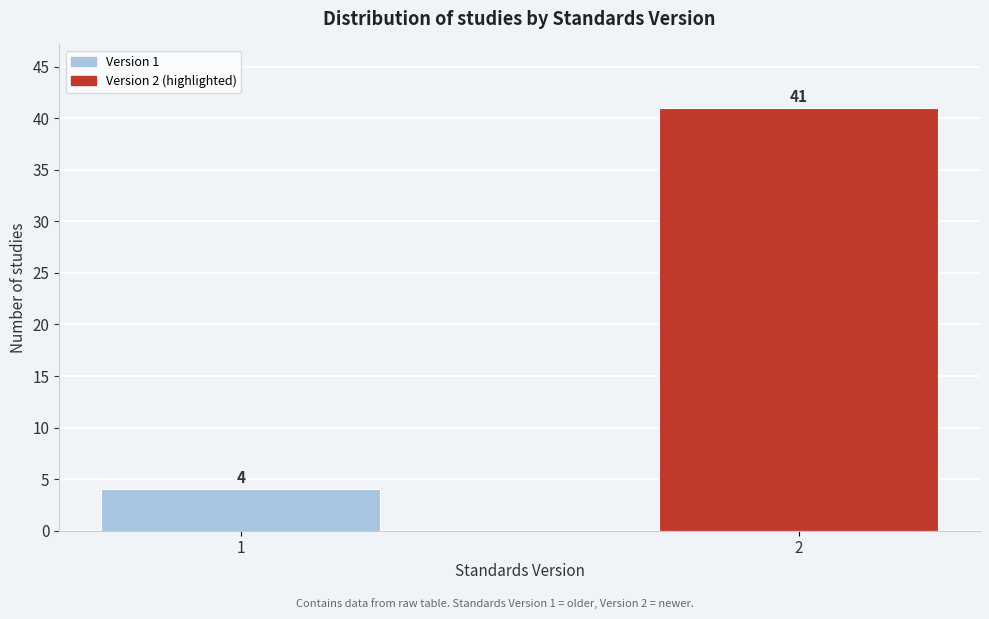

Reading right to left, what are all the values shown in this chart?

2=41	1=4